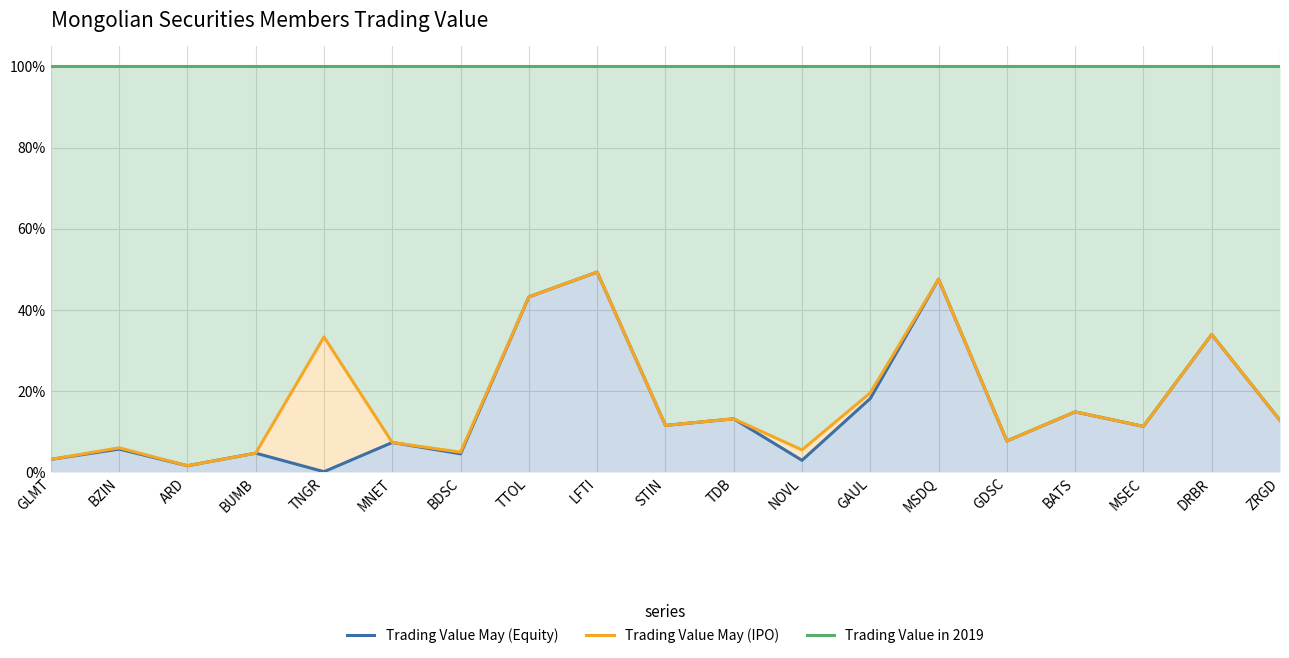

What is the average value of the Trading Value May (Equity) series?

0.2